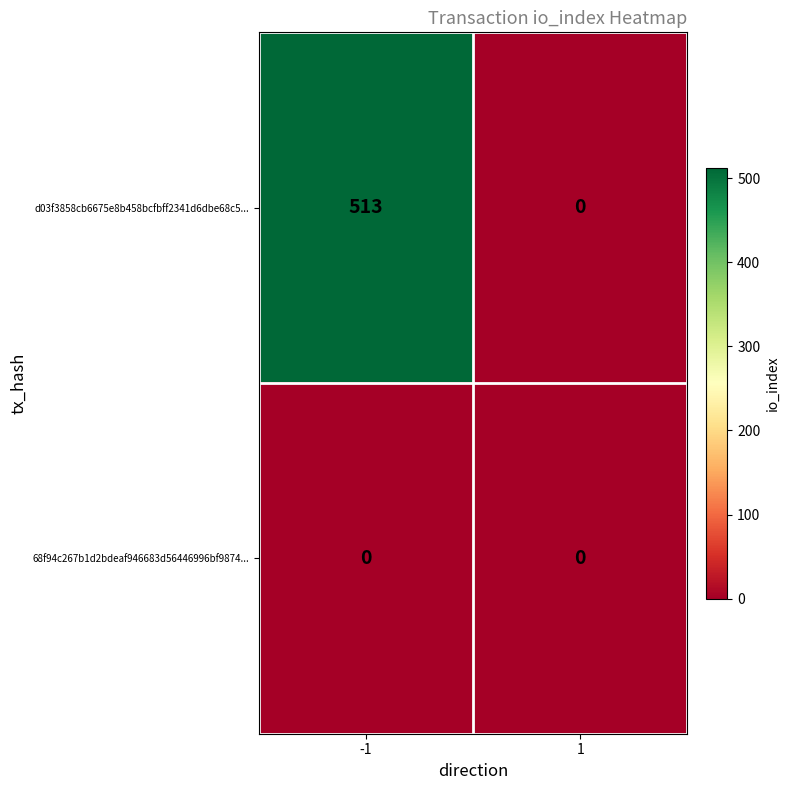

Between -1 and 1, which series saw the biggest shift?

d03f3858cb6675e8b458bcfbff2341d6dbe68c5...